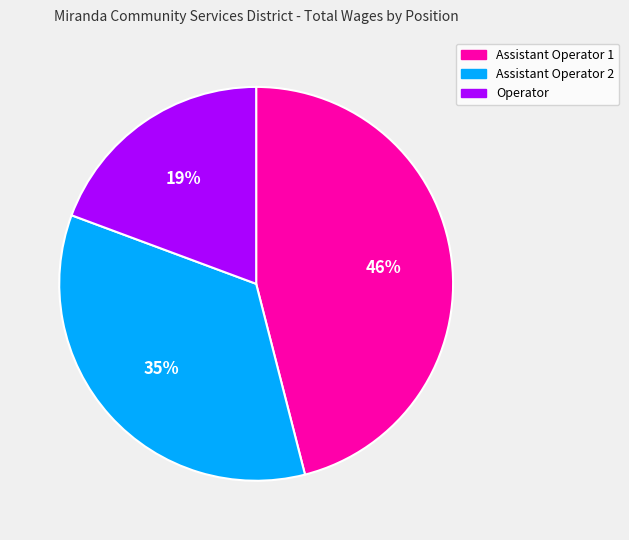

Rank the categories by value from highest to lowest.

Assistant Operator 1, Assistant Operator 2, Operator